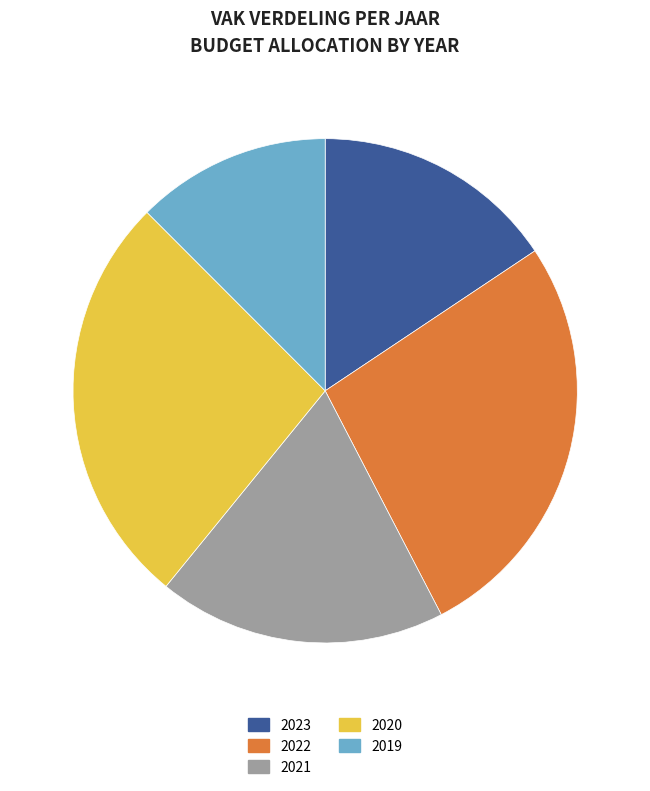

Which category has the smallest portion of the pie?

2019